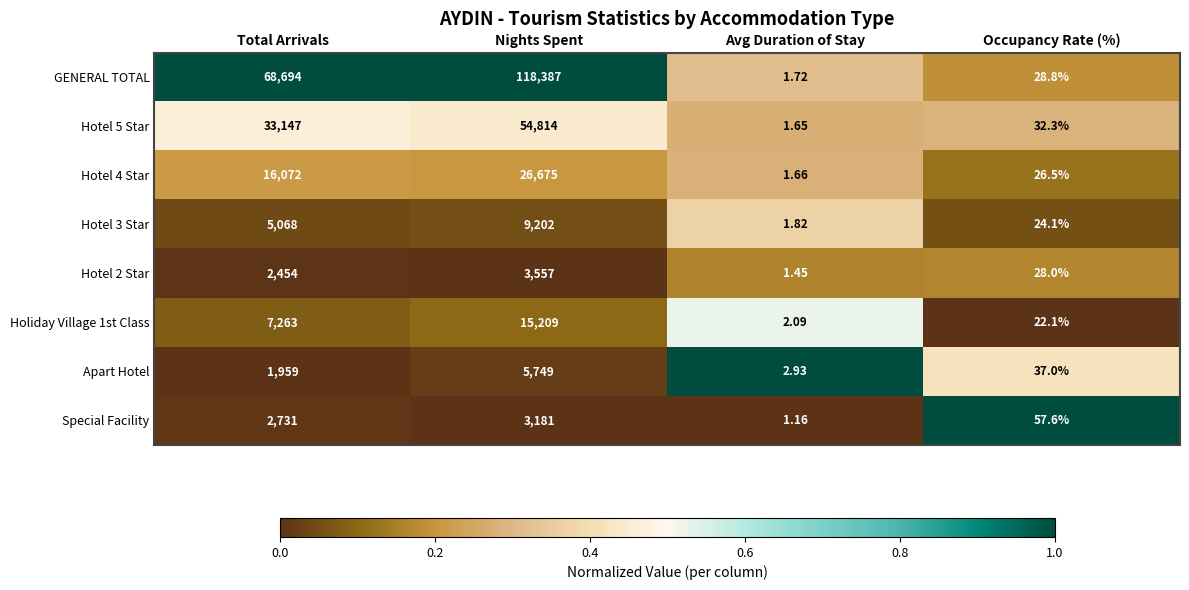

List the labels in order of Hotel 5 Star value, largest first.

Nights Spent, Total Arrivals, Occupancy Rate (%), Avg Duration of Stay